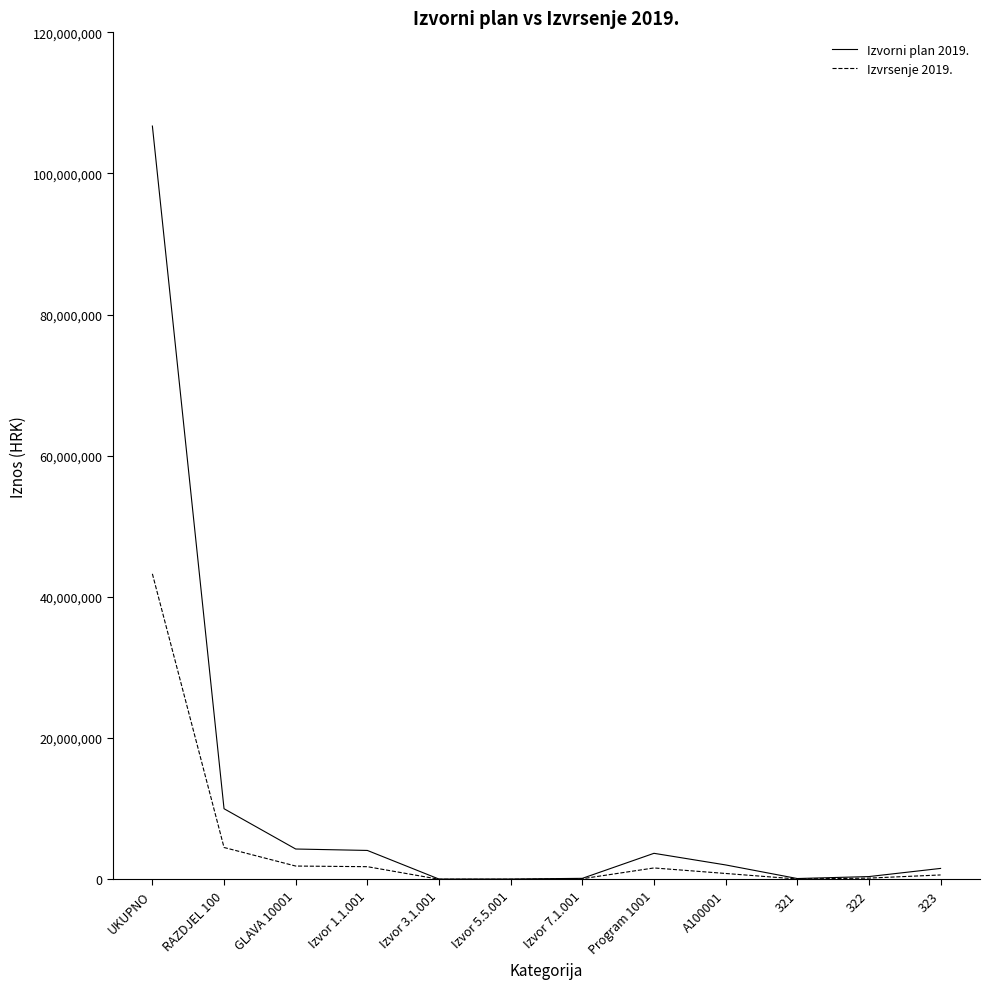

The value of Izvorni plan 2019. at Program 1001 is 3681000.0. True or false?

True